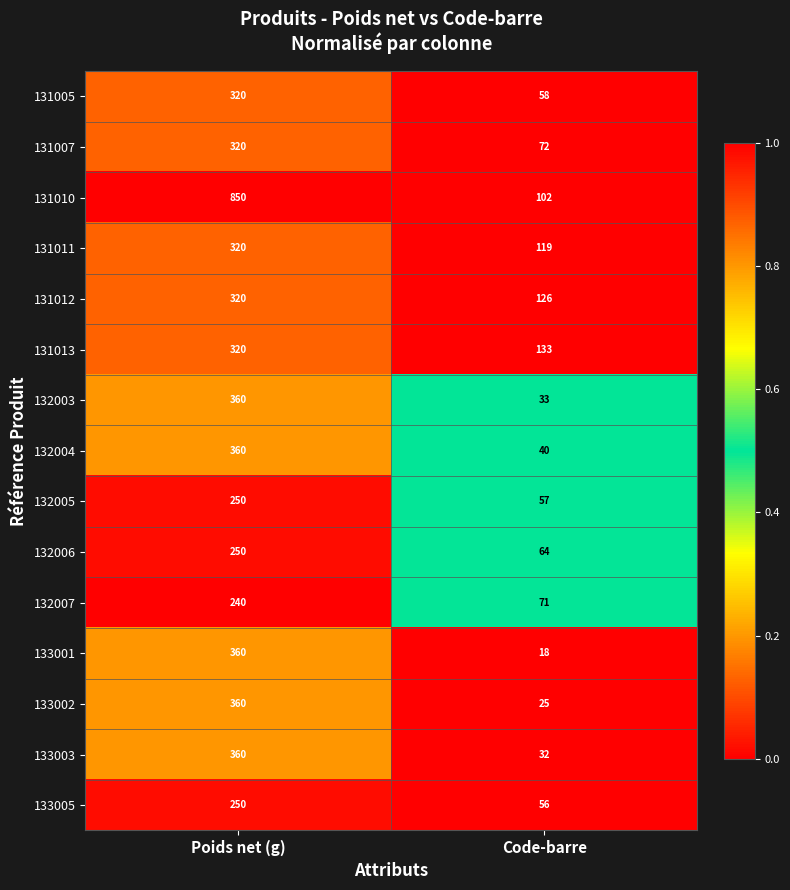

What is the difference between the 131010 values at Code-barre and Poids net (g)?

748